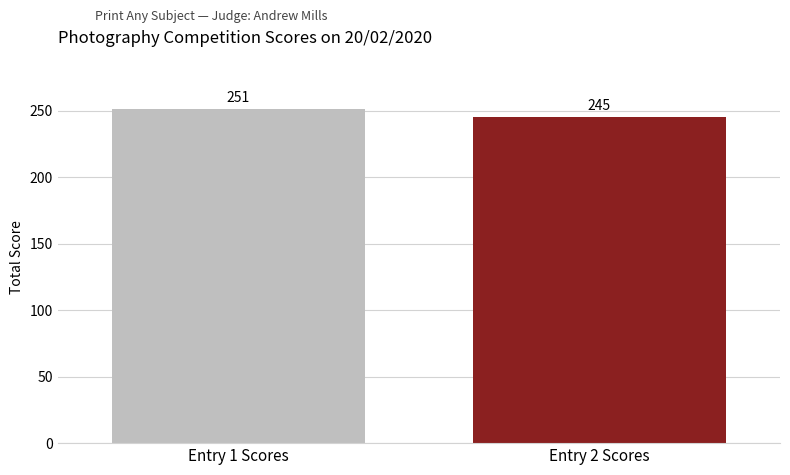

What is the greatest value displayed?

251